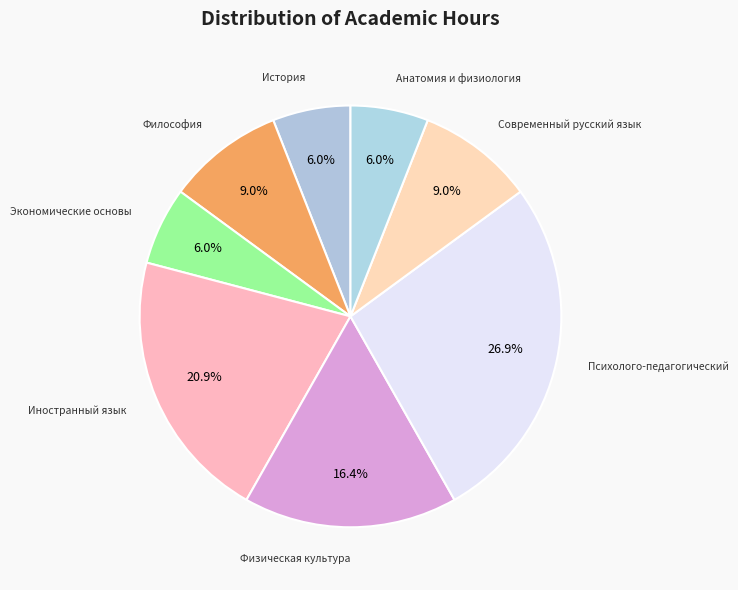

Is the sum of Экономические основы and Иностранный язык greater than half?

No